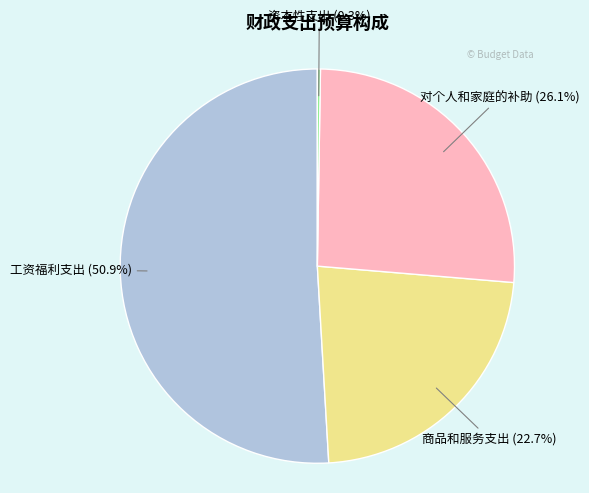

Does any single category account for the majority?

Yes